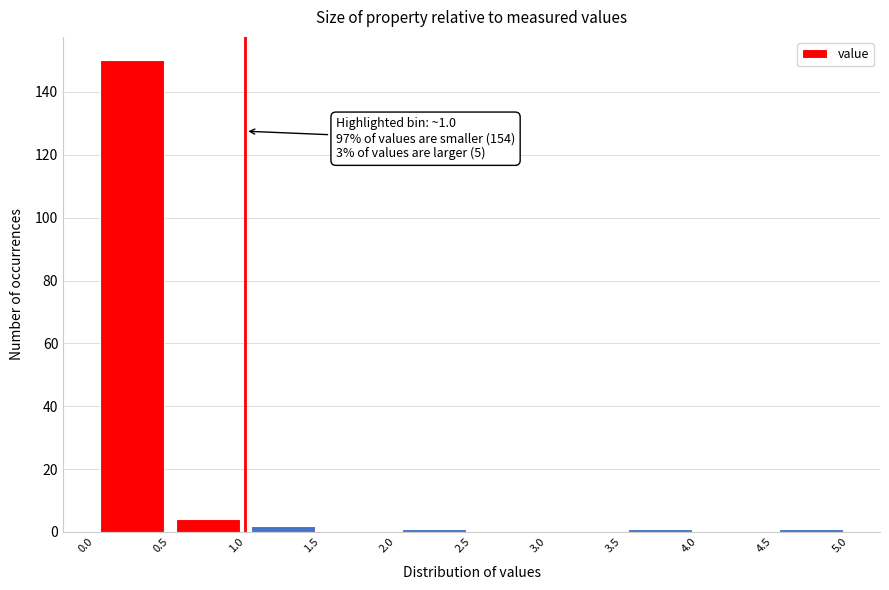

Over which range of the x-axis is the bar tallest?

0.0 to 0.5